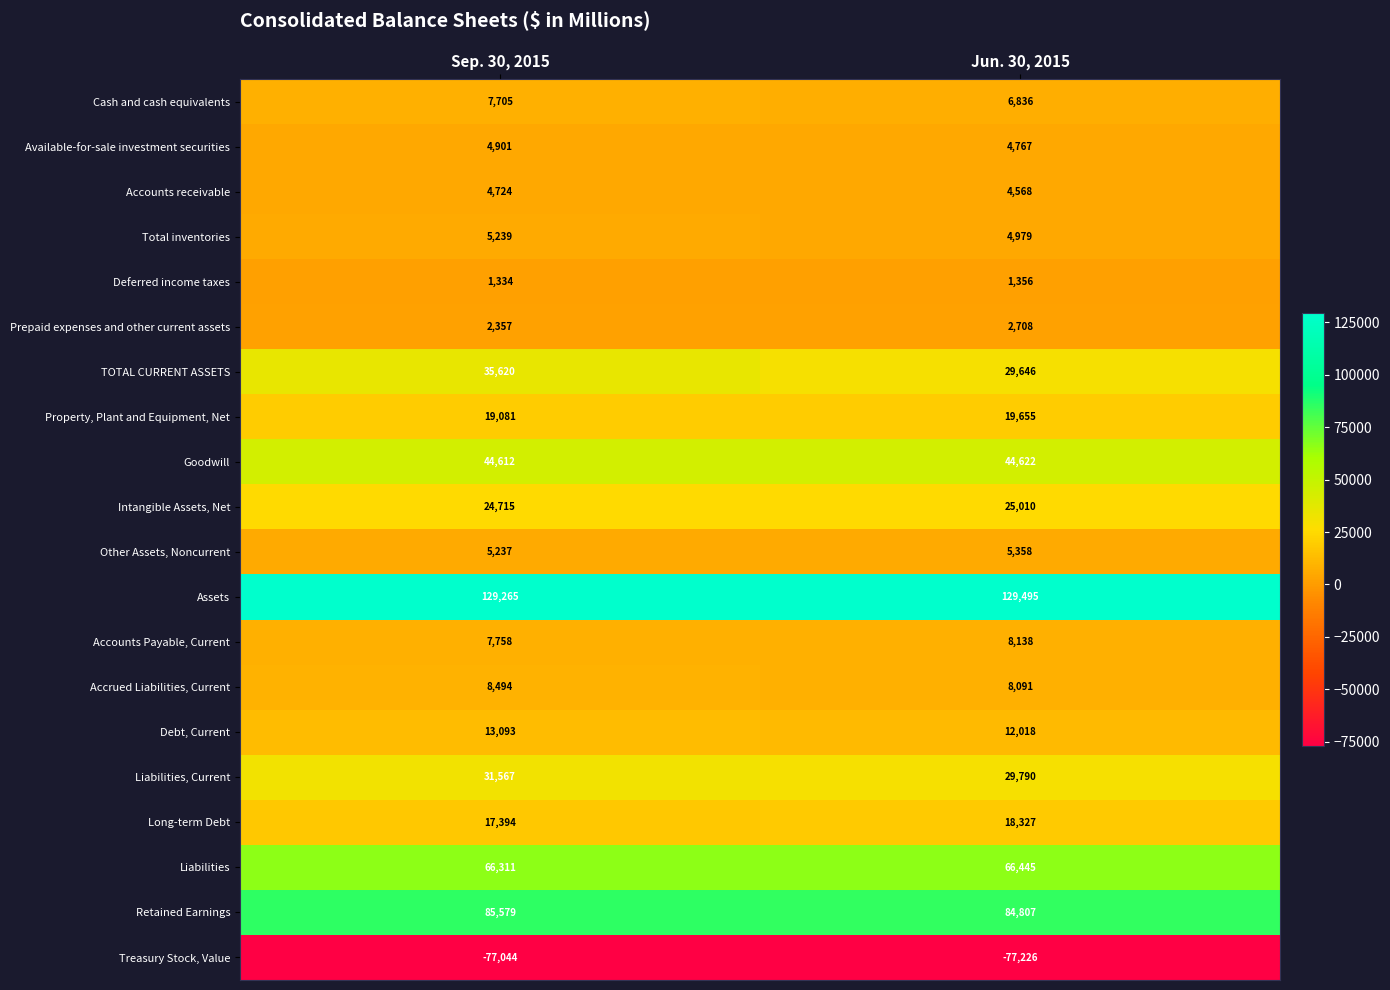

Which label corresponds to the largest value in the chart?

Jun. 30, 2015